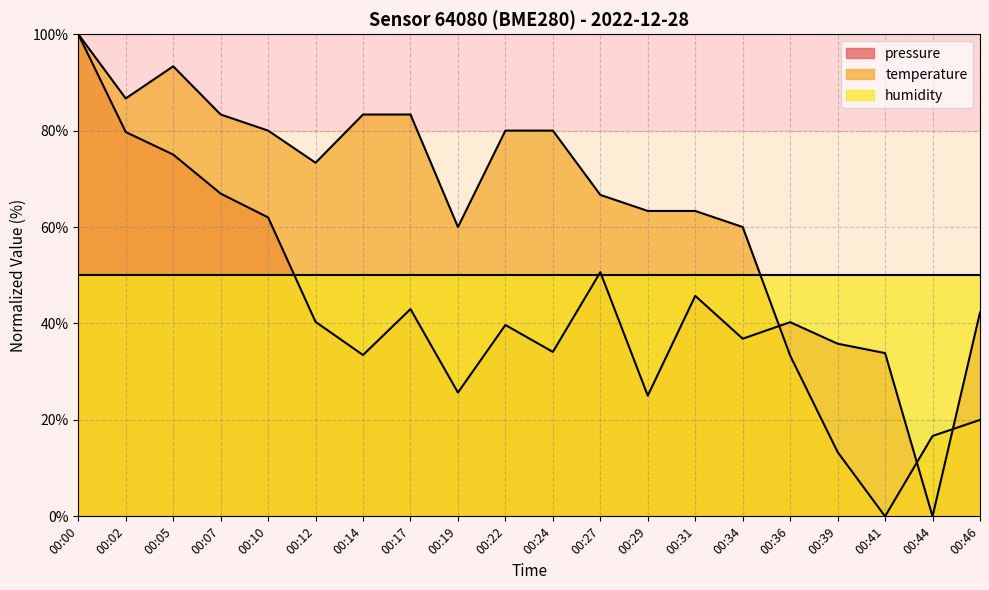

Where is the first local minimum for pressure?

00:14